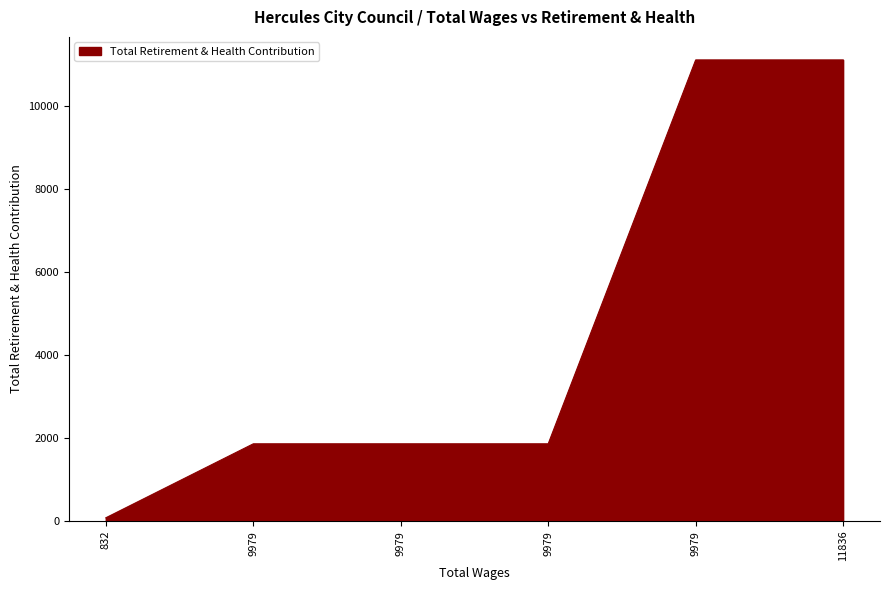

True or false: the data shows 26 at 832.

False